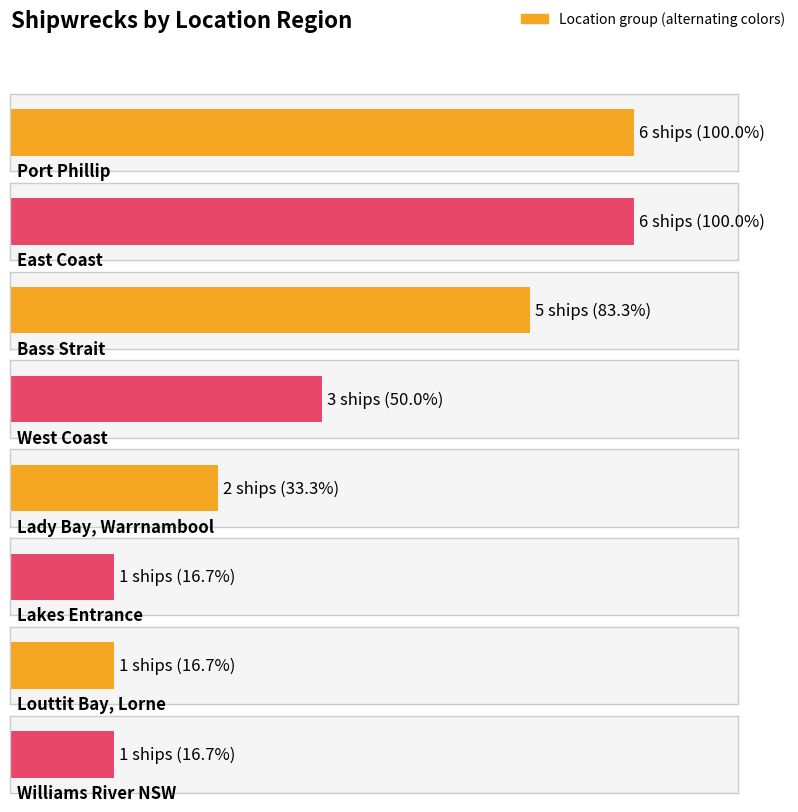

The value at Louttit Bay, Lorne is 1. True or false?

False